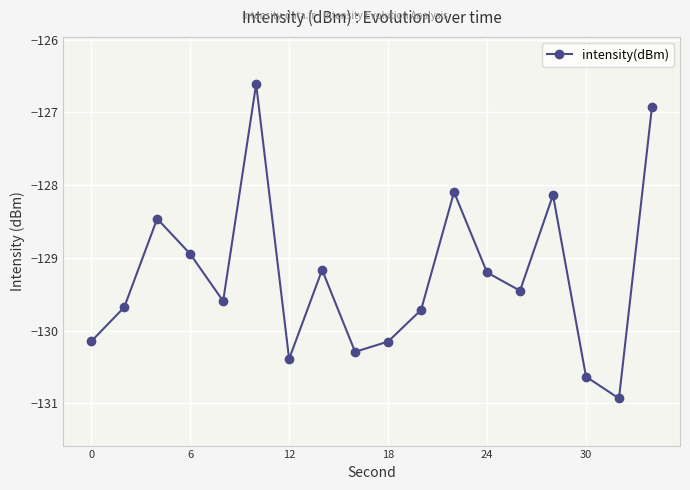

What is the value of the 10th point from the left?

-130.2